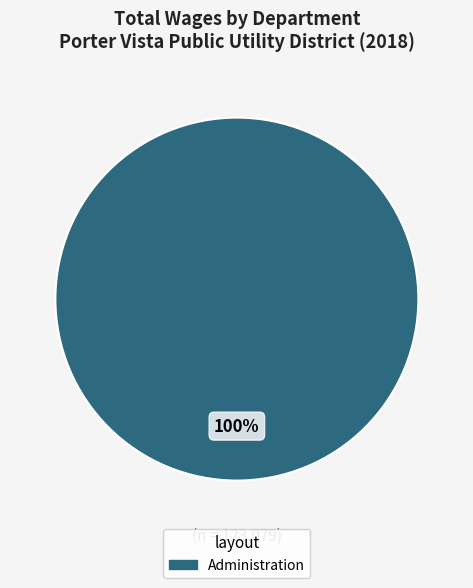

Is there a majority slice in this chart?

Yes